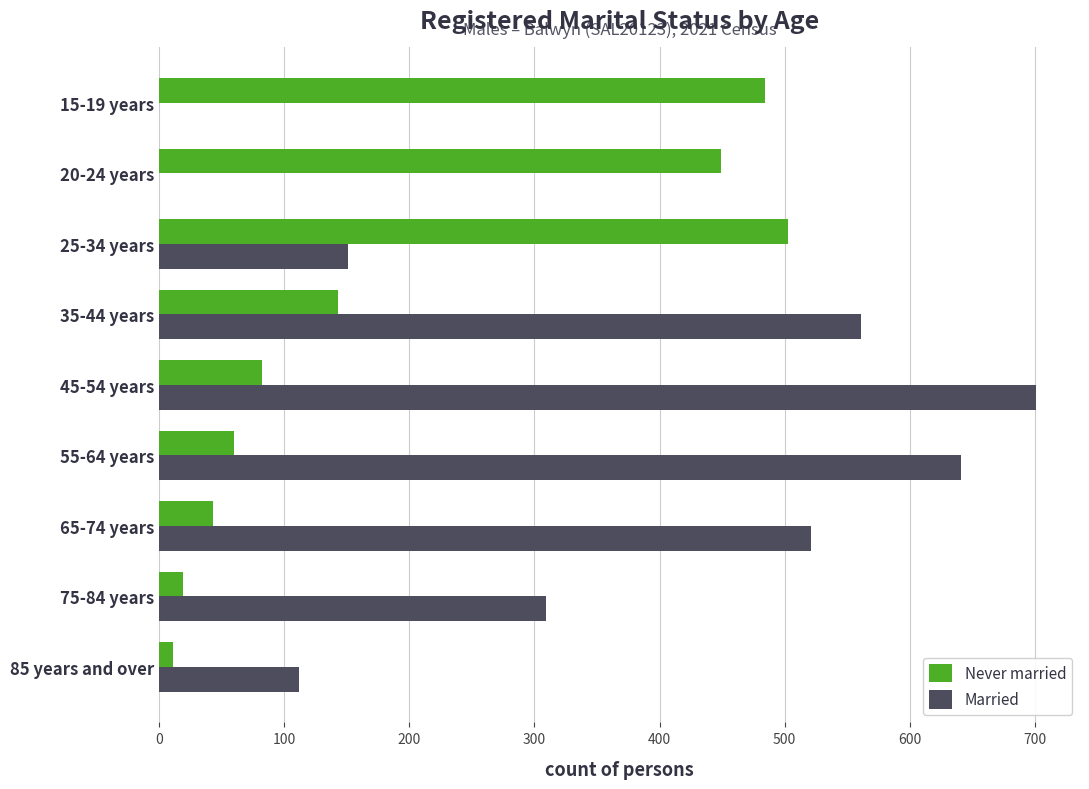

What is the sum of all Never married values?

1794